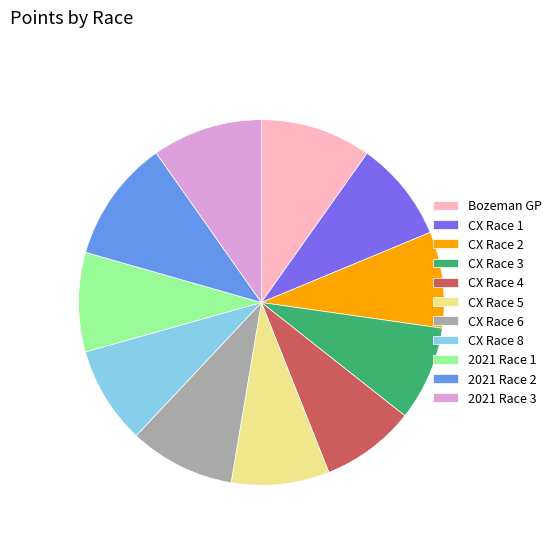

Is there a majority slice in this chart?

No